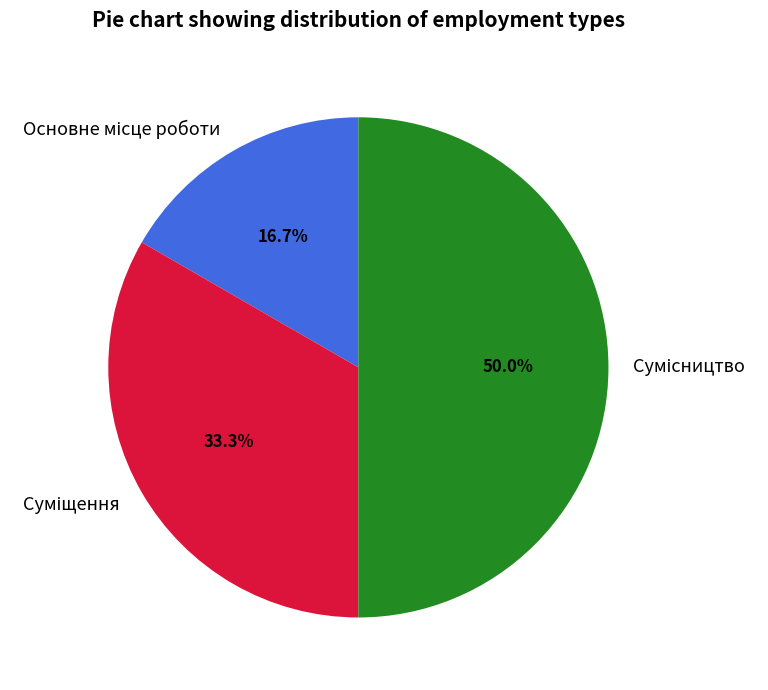

Is the sum of Суміщення and Основне місце роботи greater than half?

No